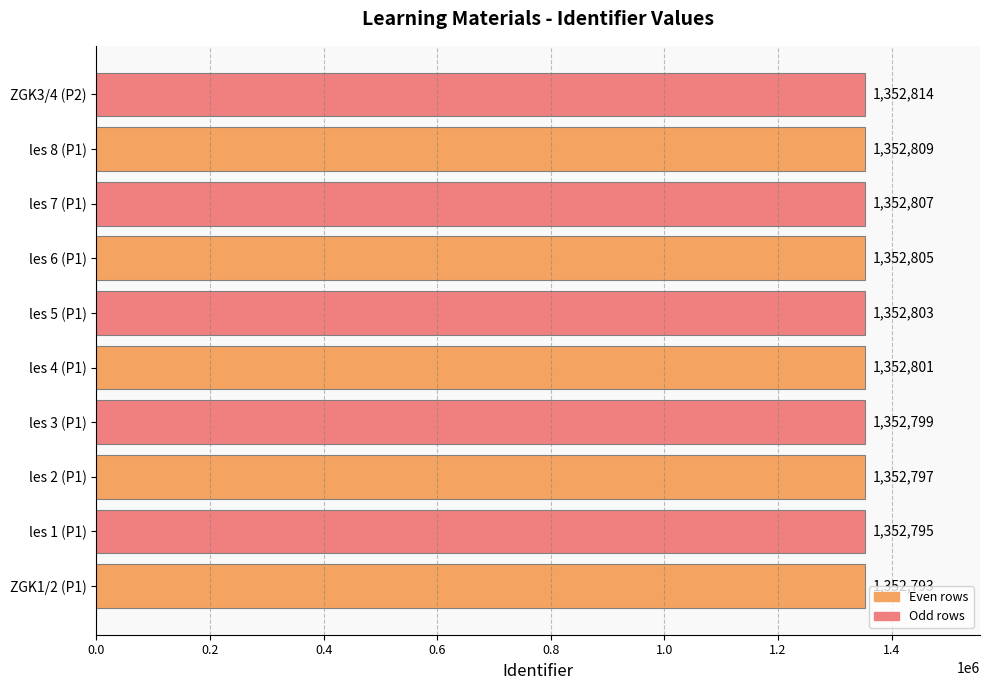

Reading bottom to top, what are all the values shown in this chart?

ZGK1/2 (P1)=1352793	les 1 (P1)=1352795	les 2 (P1)=1352797	les 3 (P1)=1352799	les 4 (P1)=1352801	les 5 (P1)=1352803	les 6 (P1)=1352805	les 7 (P1)=1352807	les 8 (P1)=1352809	ZGK3/4 (P2)=1352814